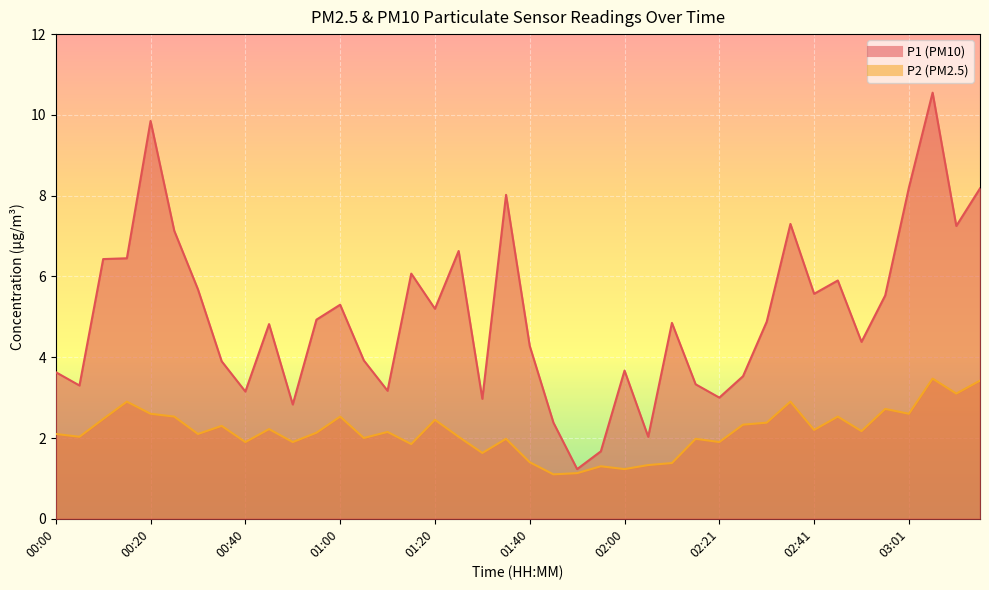

What position from the right is 02:51?

6